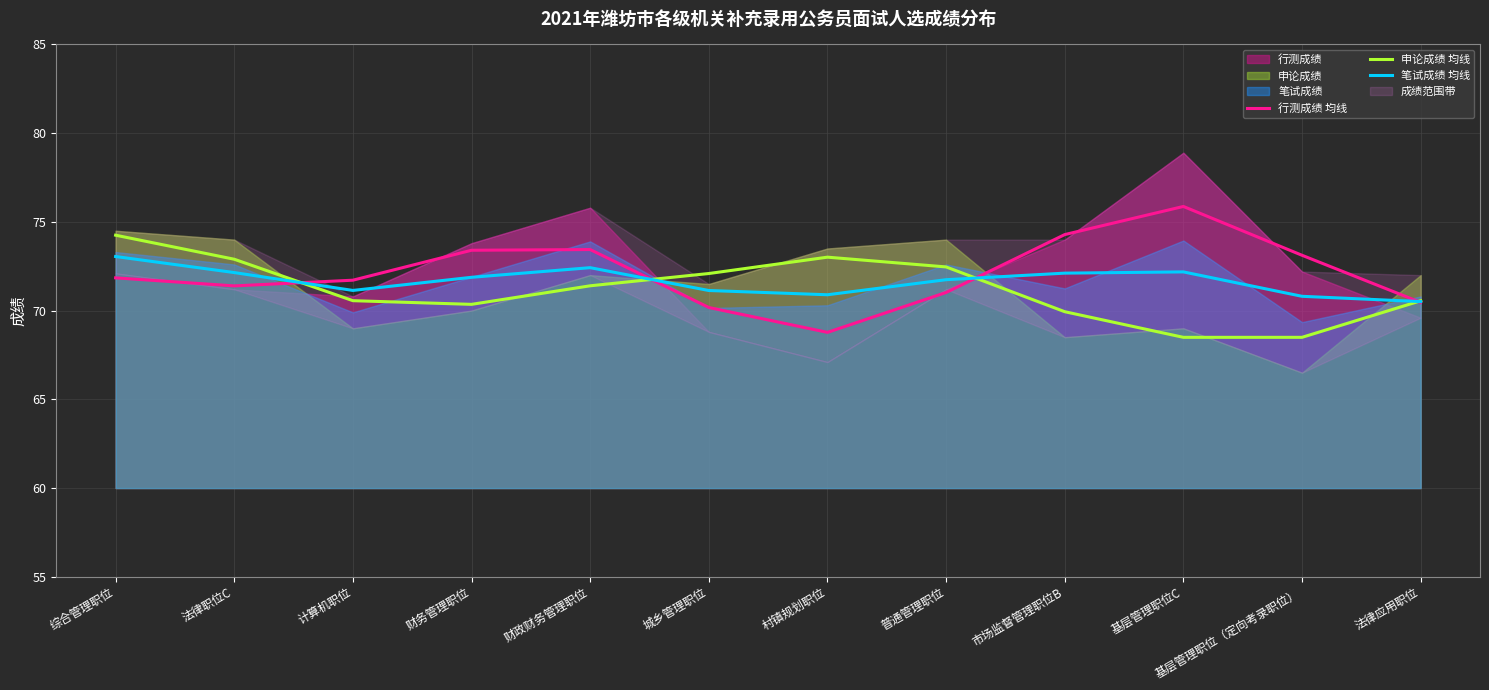

What is the value of the 笔试成绩 均线 point at the 3rd from the left?

71.1